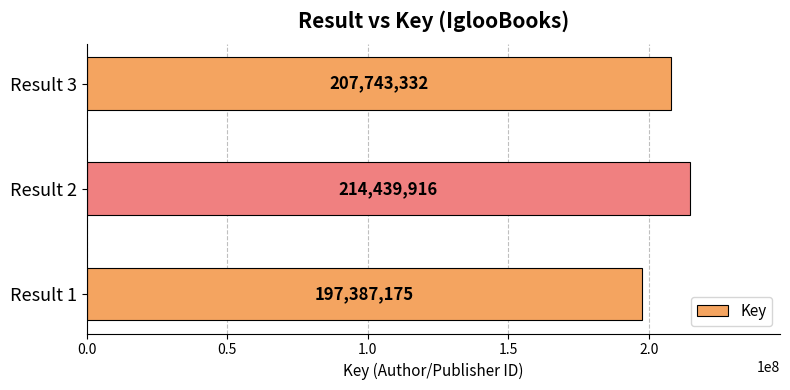

Count the number of data series in this chart.

1